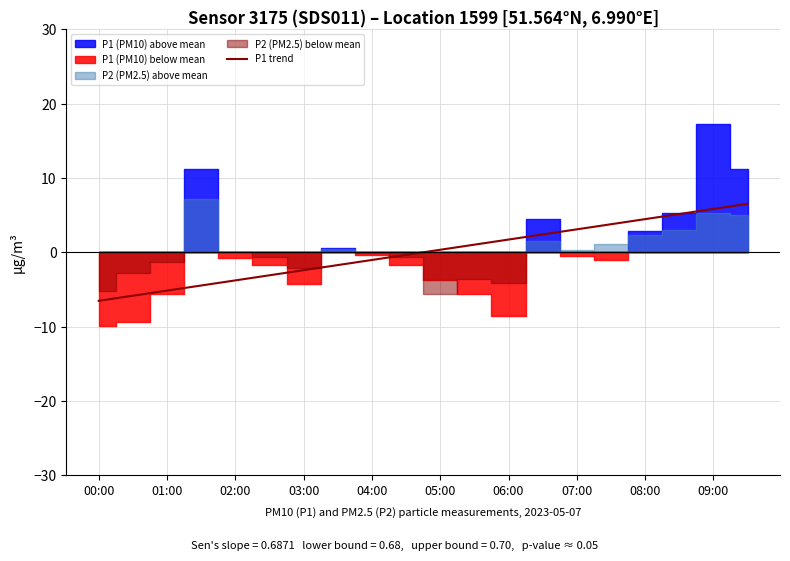

The P1 trend series shows -6.5 at 00:00. True or false?

True